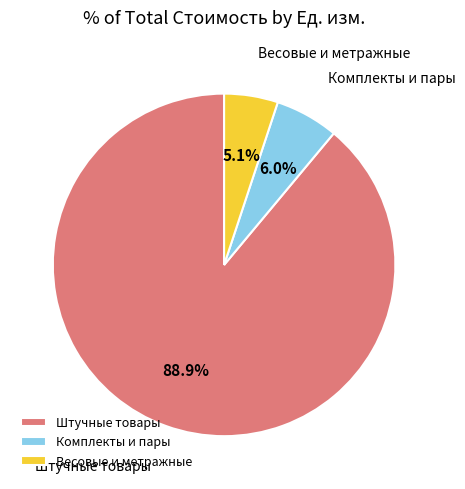

Which slice is the smallest?

Весовые и метражные